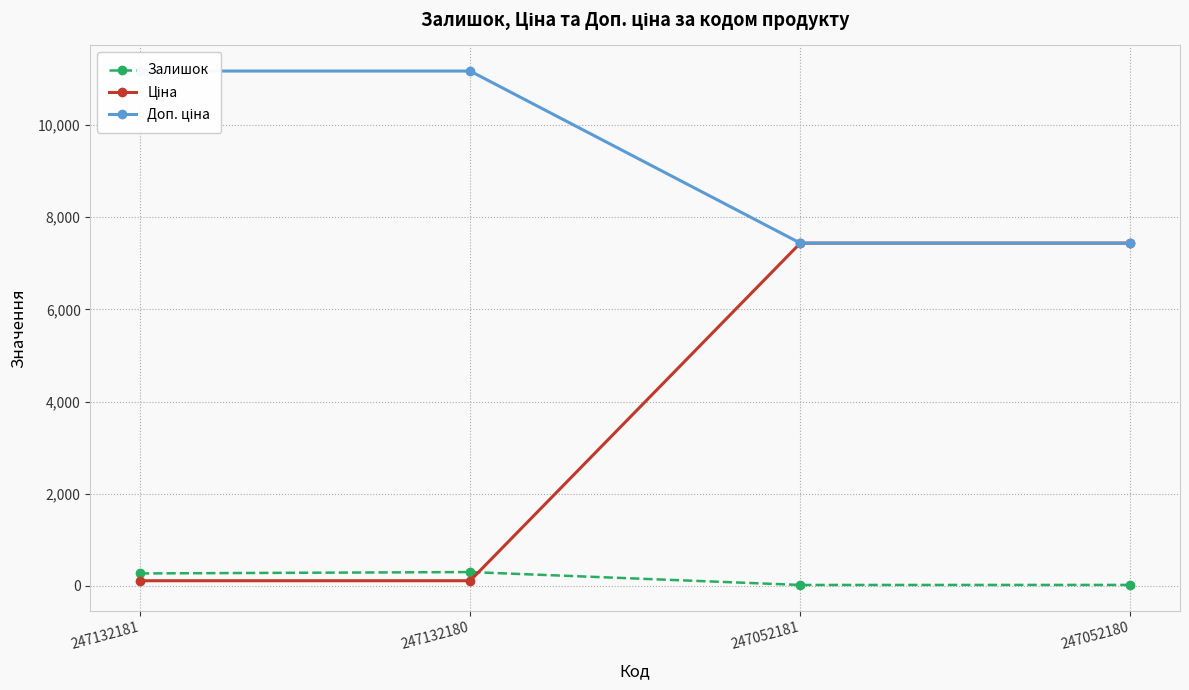

What is the difference between the second highest and second lowest values in the Доп. ціна series?

3732.8